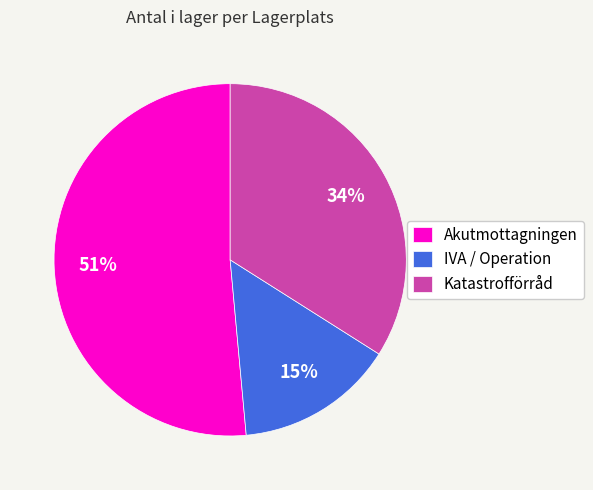

To the nearest percent, what is the combined percentage of IVA / Operation and Katastrofförråd?

49%